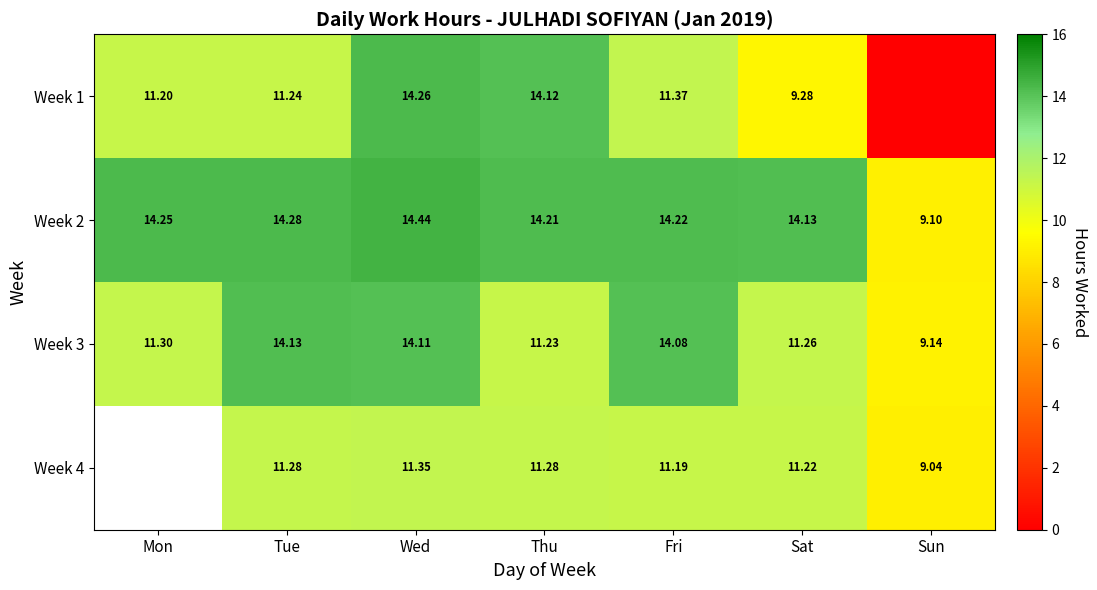

How many distinct data groups are displayed?

4